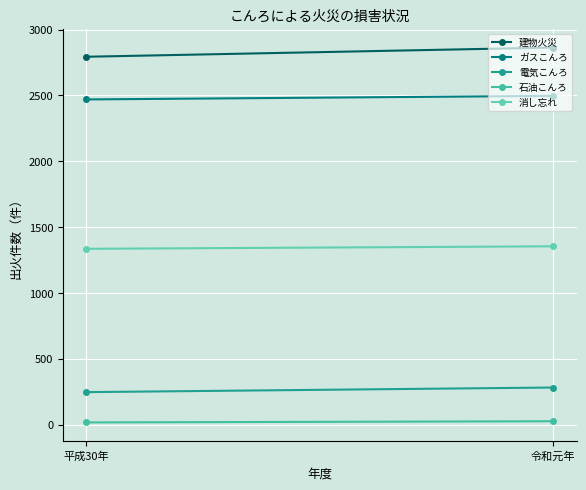

Which category has the lowest value in the 電気こんろ series?

平成30年